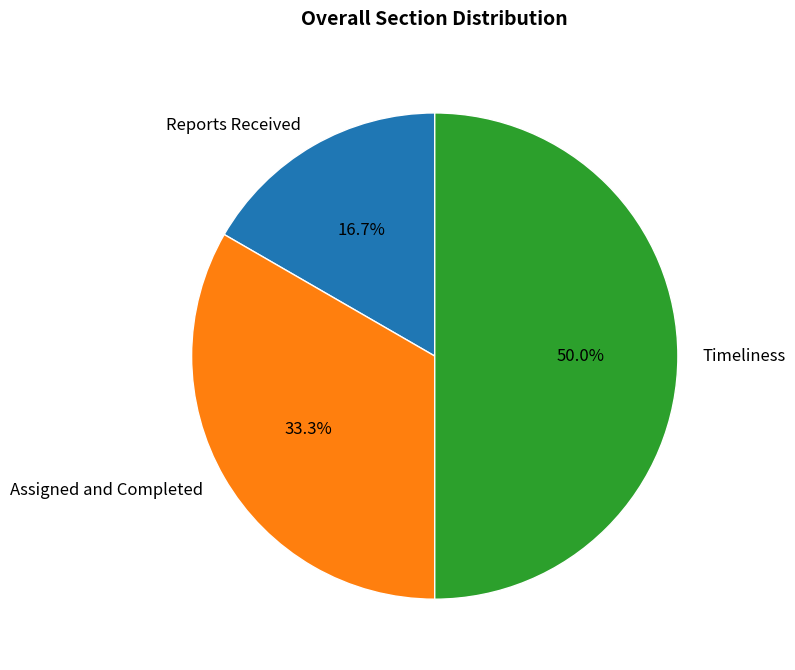

Which slice is the smallest?

Reports Received